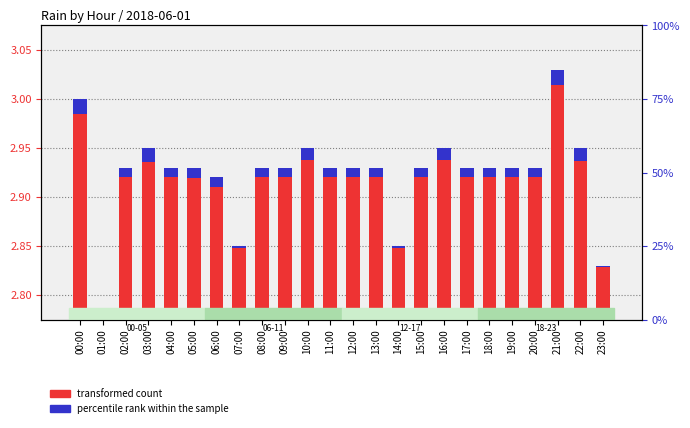

Which series has the widest spread of values?

transformed count